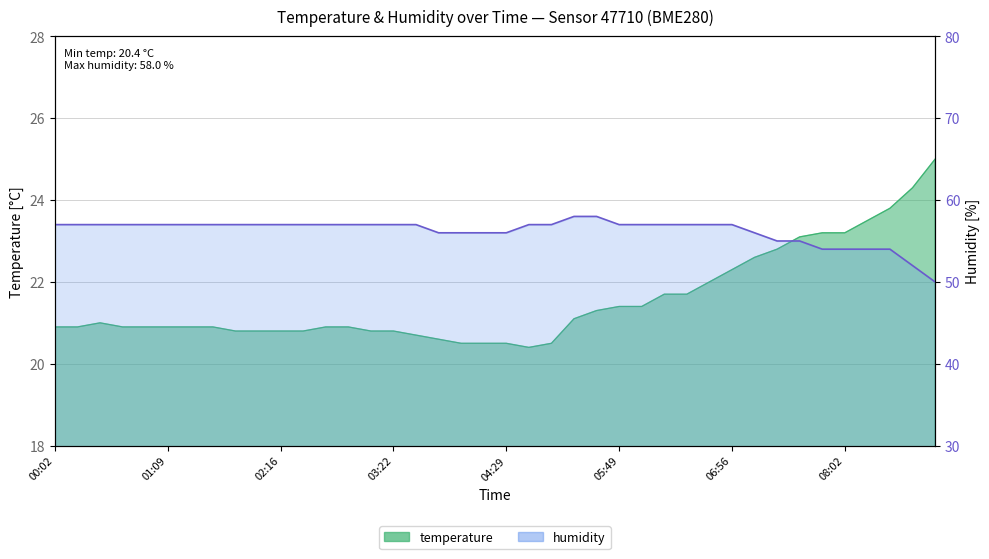

The humidity series shows 52.0 at 08:42. True or false?

True